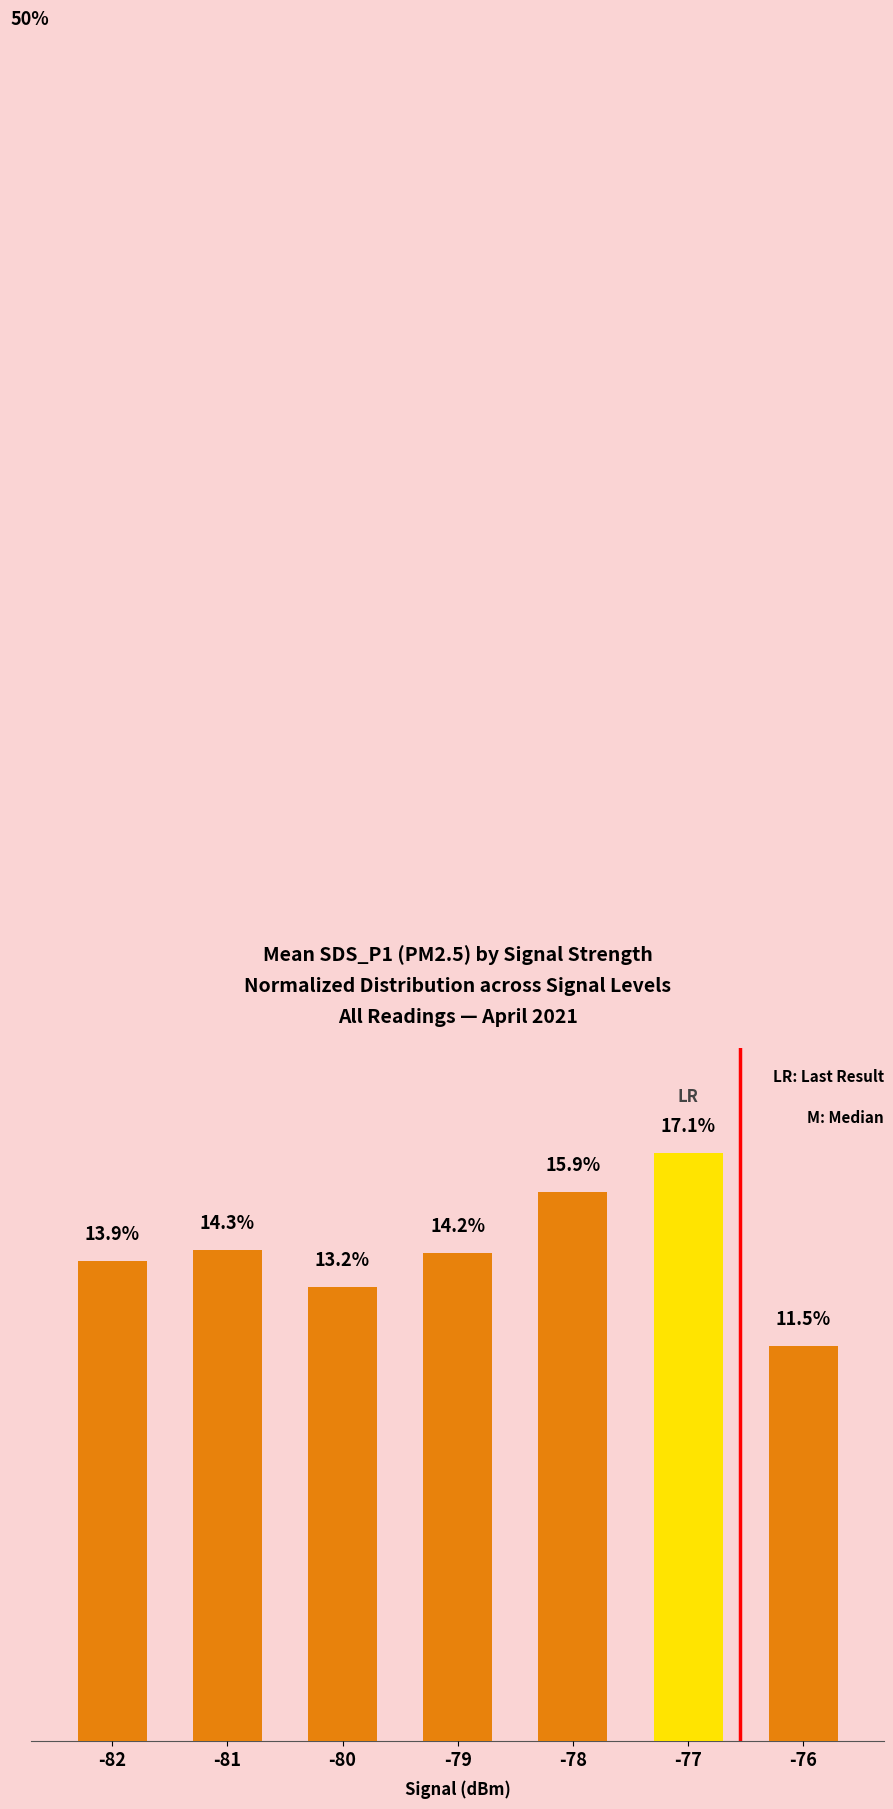

List the labels in order of value, largest first.

-77, -78, -81, -79, -82, -80, -76